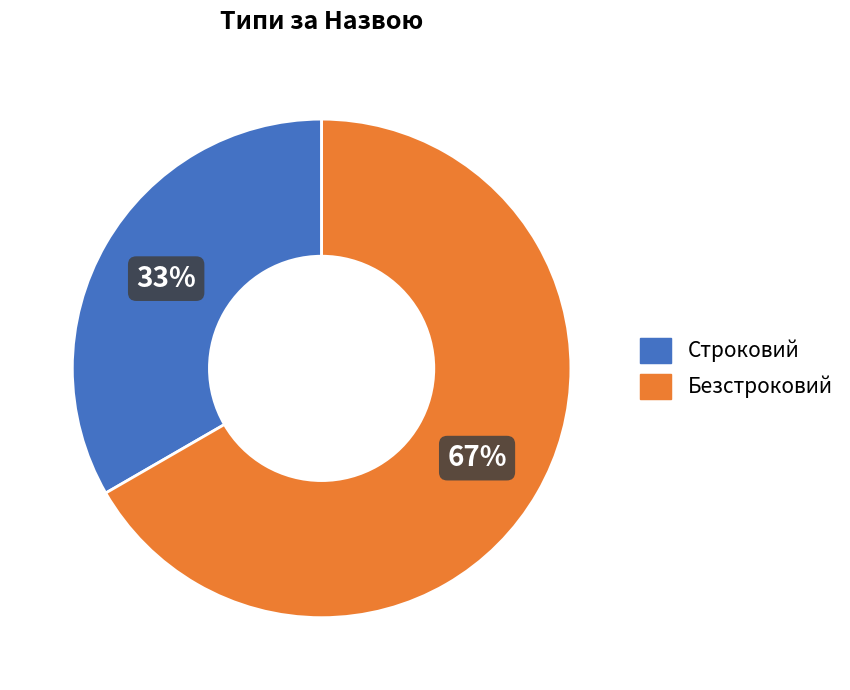

Do Строковий and Безстроковий together represent more than half of the pie?

Yes